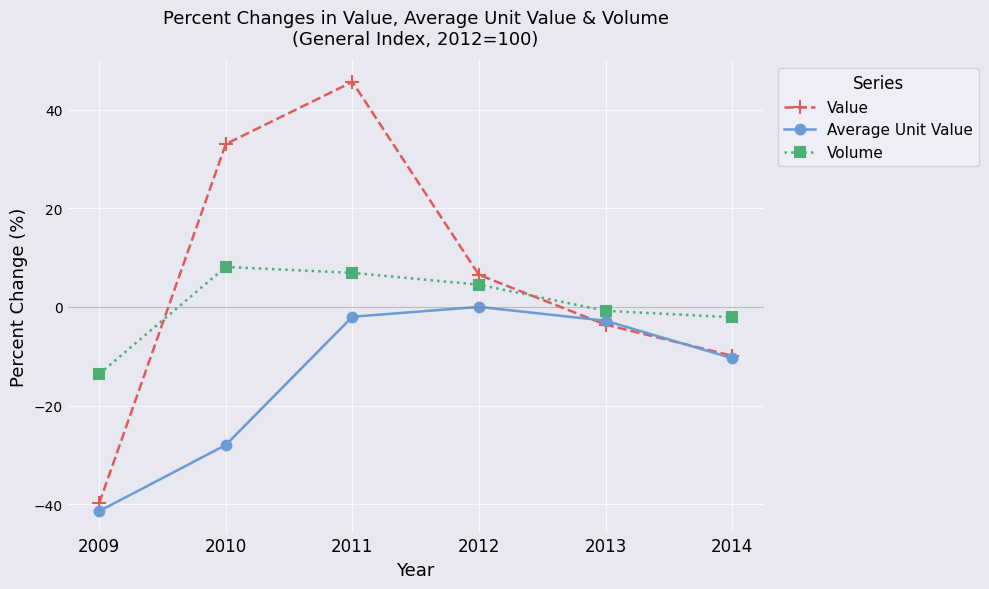

What is the spread (max minus min) of values at 2011?

47.6